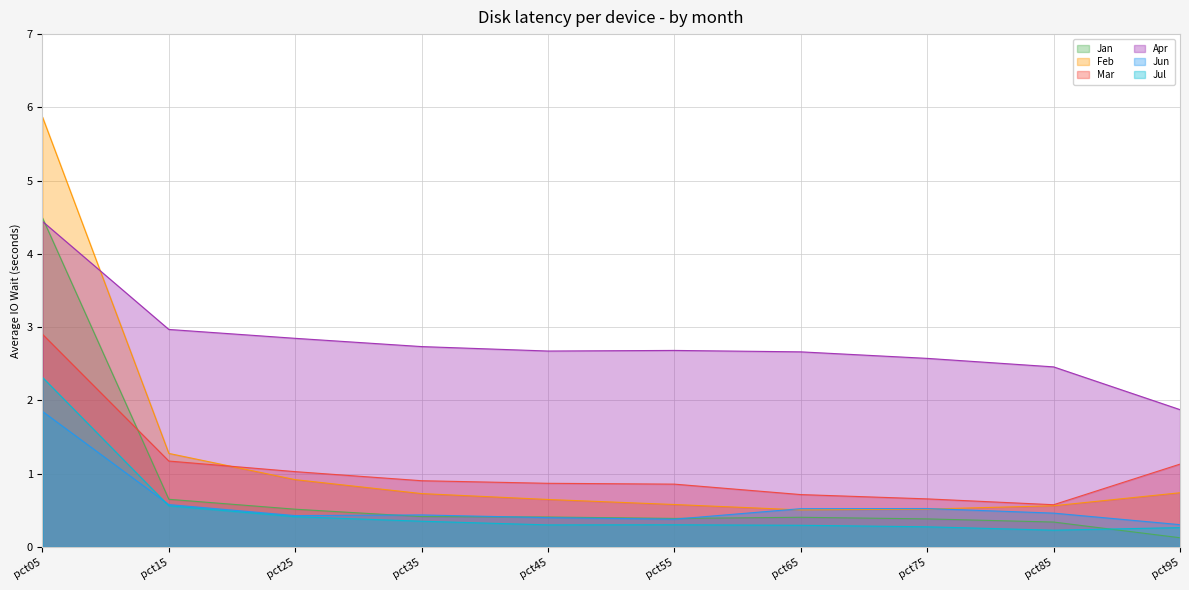

The value of Mar at pct75 is 0.7. True or false?

True